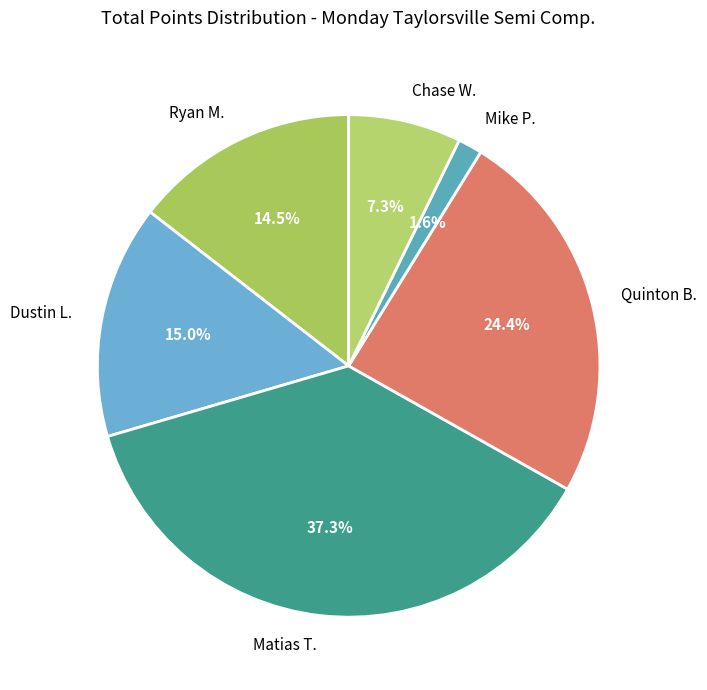

What is the ratio of the value at Quinton B. to the value at Matias T.?

0.7